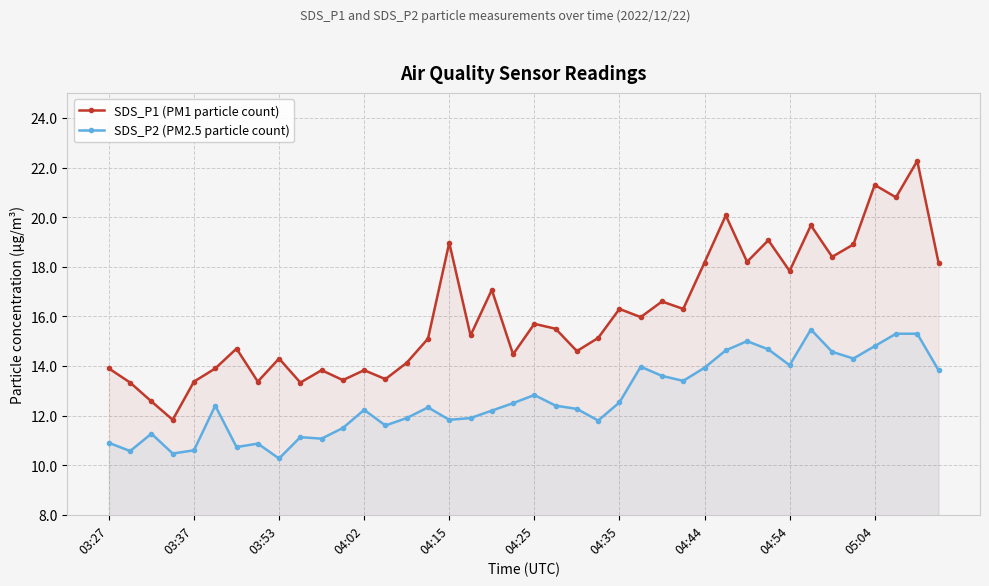

What is the total value across all series at 04:35?

28.8